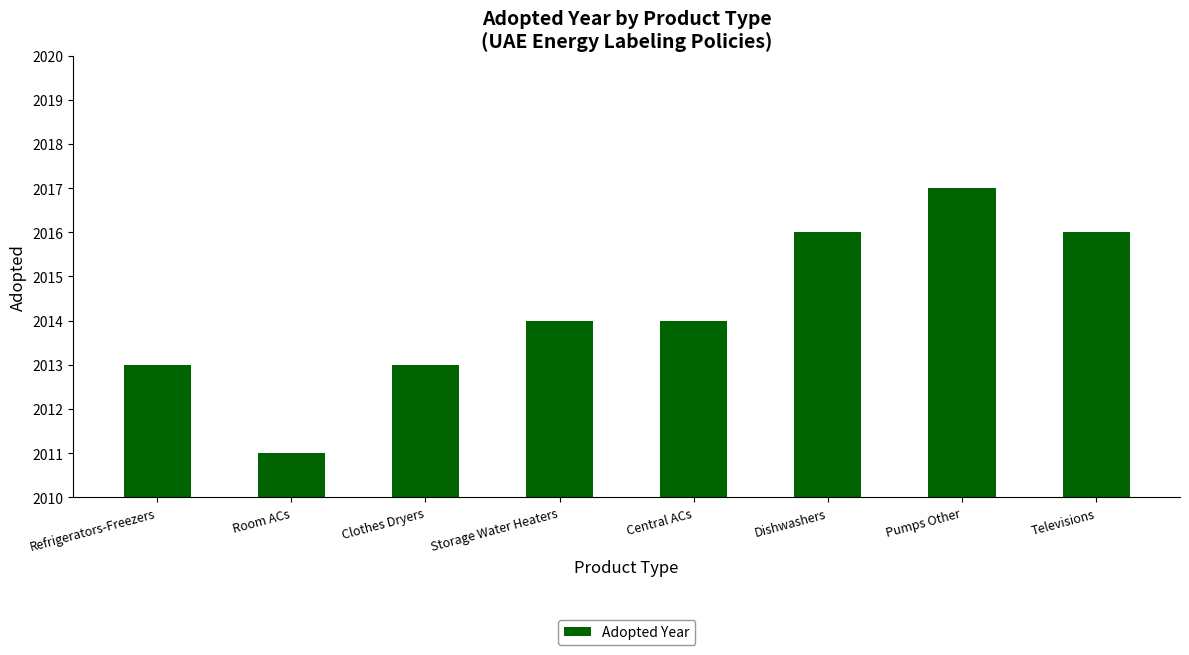

What is the approximate value at Refrigerators-Freezers?

2013